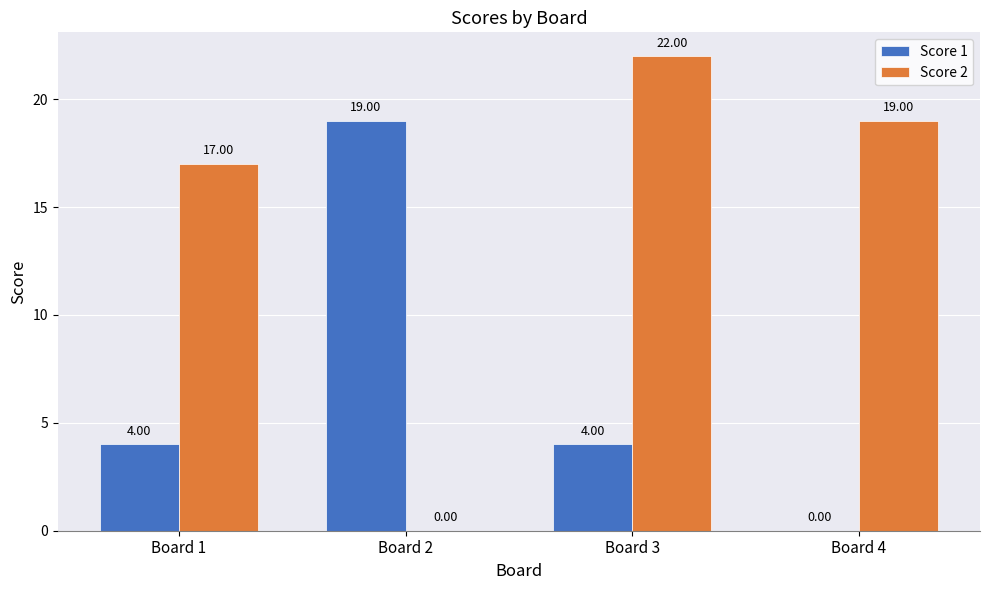

At which category is the sum across all series the highest?

Board 3